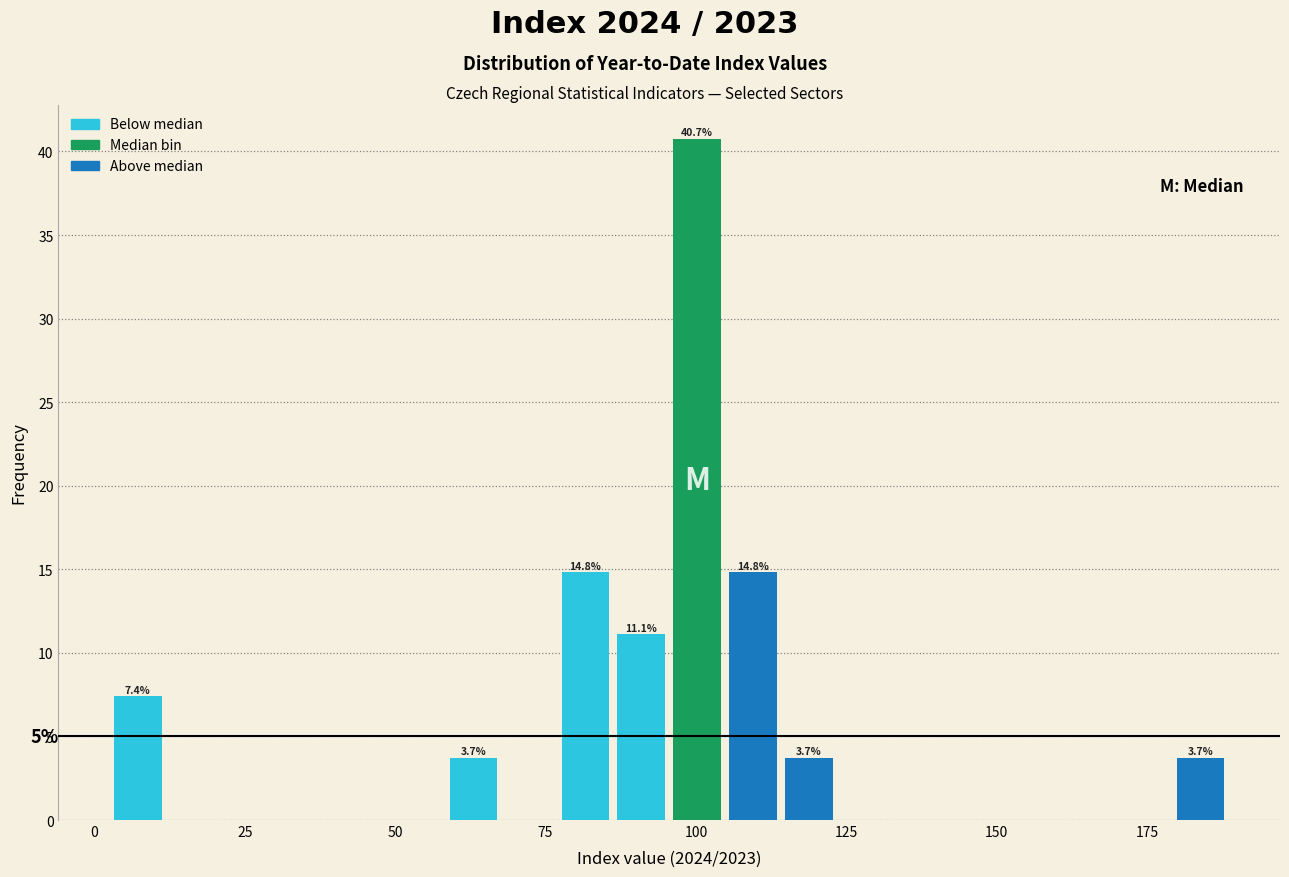

Read against the x-axis, roughly where is the centre of the tallest bar?

100